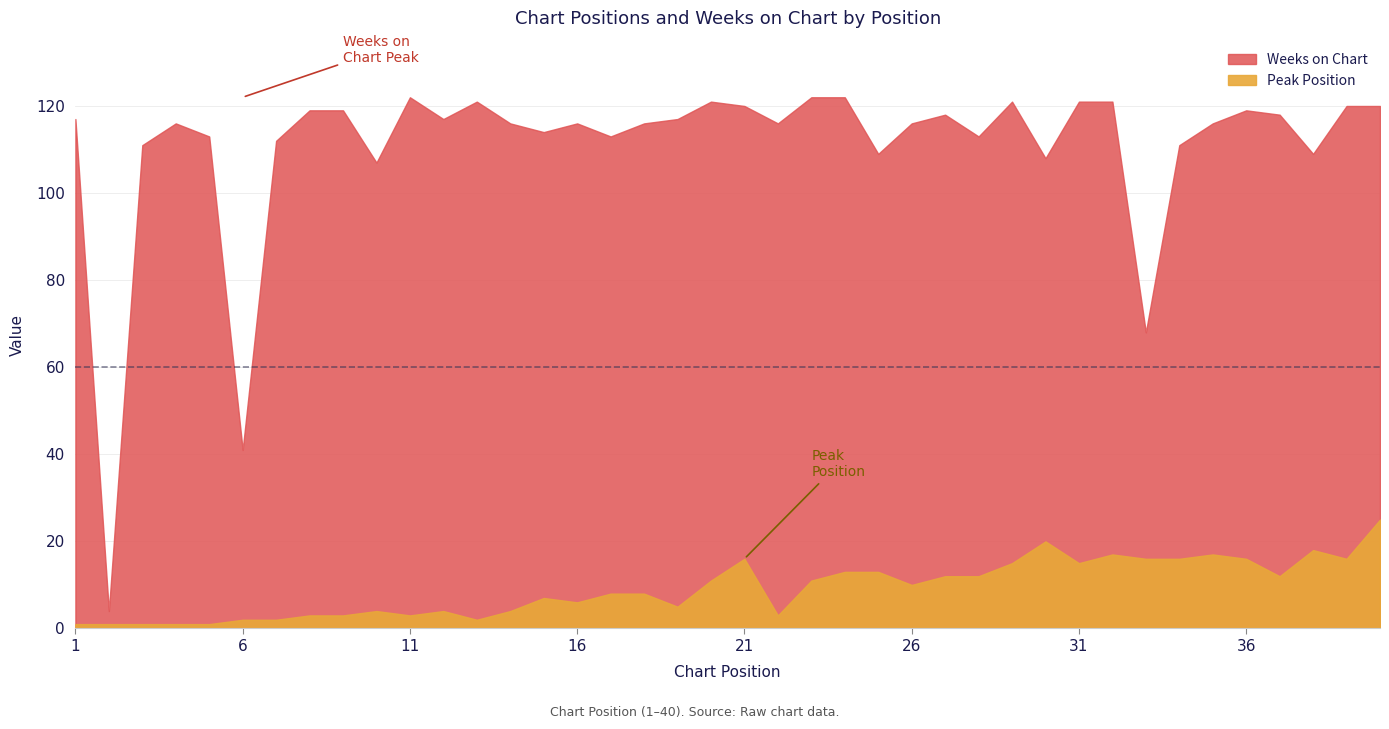

What is the total value across all series at 30?

128